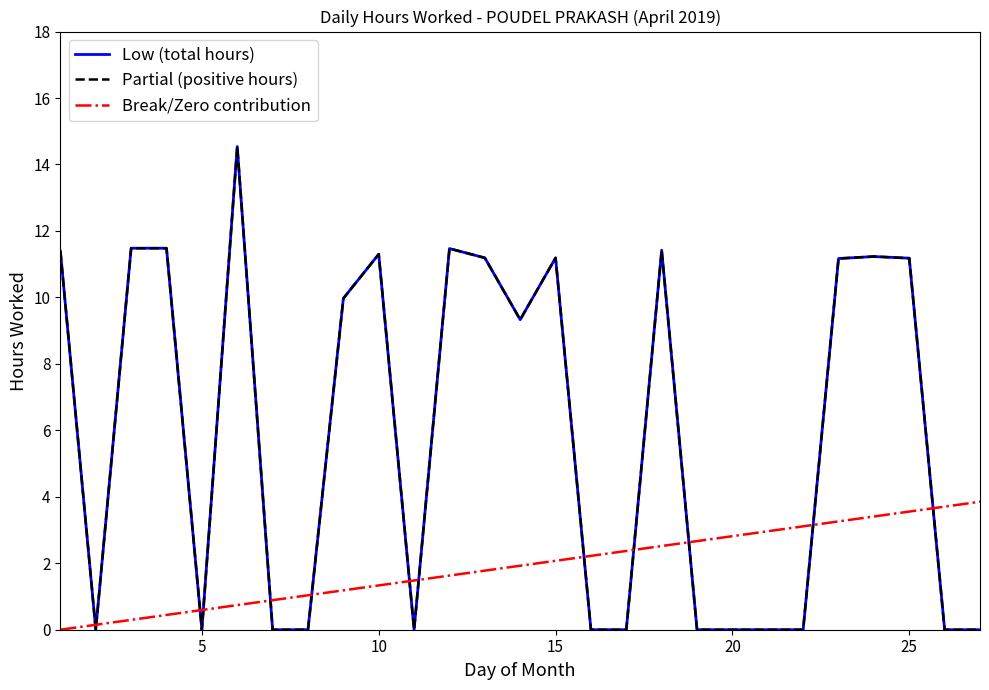

How many lines are shown in the chart?

3